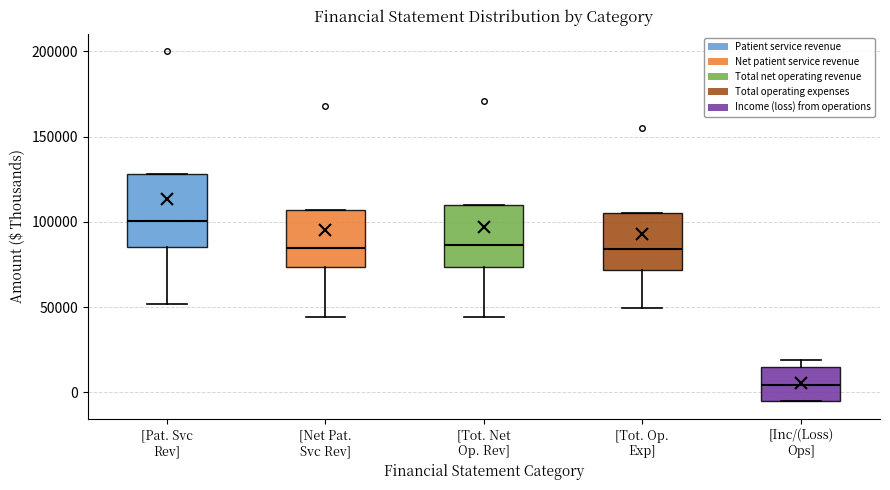

Reading left to right, transcribe this box plot: for each box, give where its median line is, the range the box spans, and where its two whiskers end, as read against the y-axis. The values are not printed on the chart, so give them approximately, as read against the axis.

[Pat. Svc Rev]: median 100000, box 85000 to 130000, whiskers 50000 to 130000
[Net Pat. Svc Rev]: median 85000, box 75000 to 105000, whiskers 45000 to 105000
[Tot. Net Op. Rev]: median 85000, box 75000 to 110000, whiskers 45000 to 110000
[Tot. Op. Exp]: median 85000, box 70000 to 105000, whiskers 50000 to 105000
[Inc/(Loss) Ops]: median 5000, box -5000 to 15000, whiskers -5000 to 20000